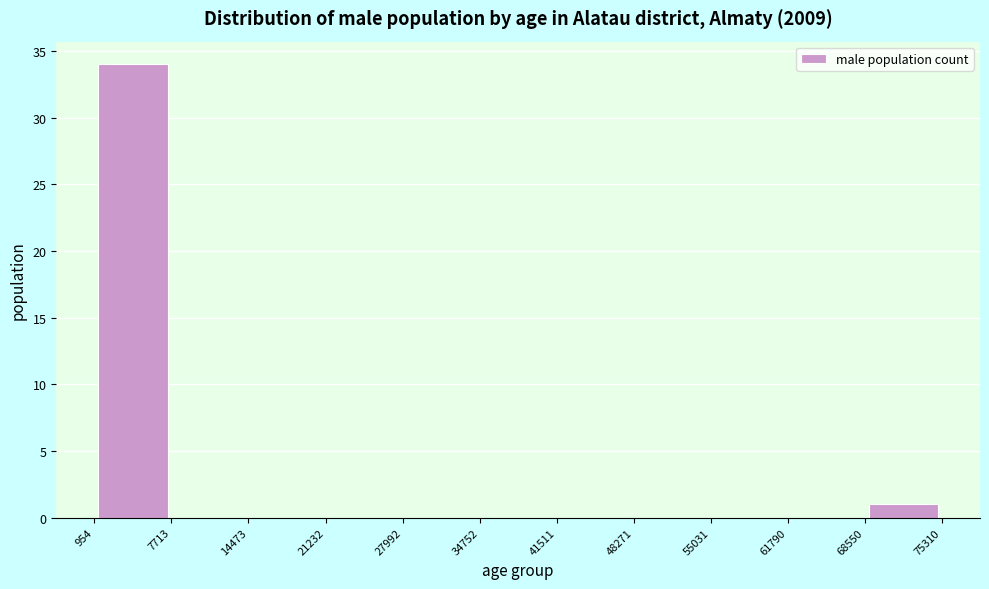

Reading left to right, list every bar in this chart as the range it spans on the x-axis followed by its height. The values are not printed on the chart, so give them approximately, as read against the axis.

954 to 7713: 34
7713 to 14473: 0
14473 to 21232: 0
21232 to 27992: 0
27992 to 34752: 0
34752 to 41511: 0
41511 to 48271: 0
48271 to 55031: 0
55031 to 61790: 0
61790 to 68550: 0
68550 to 75310: 1